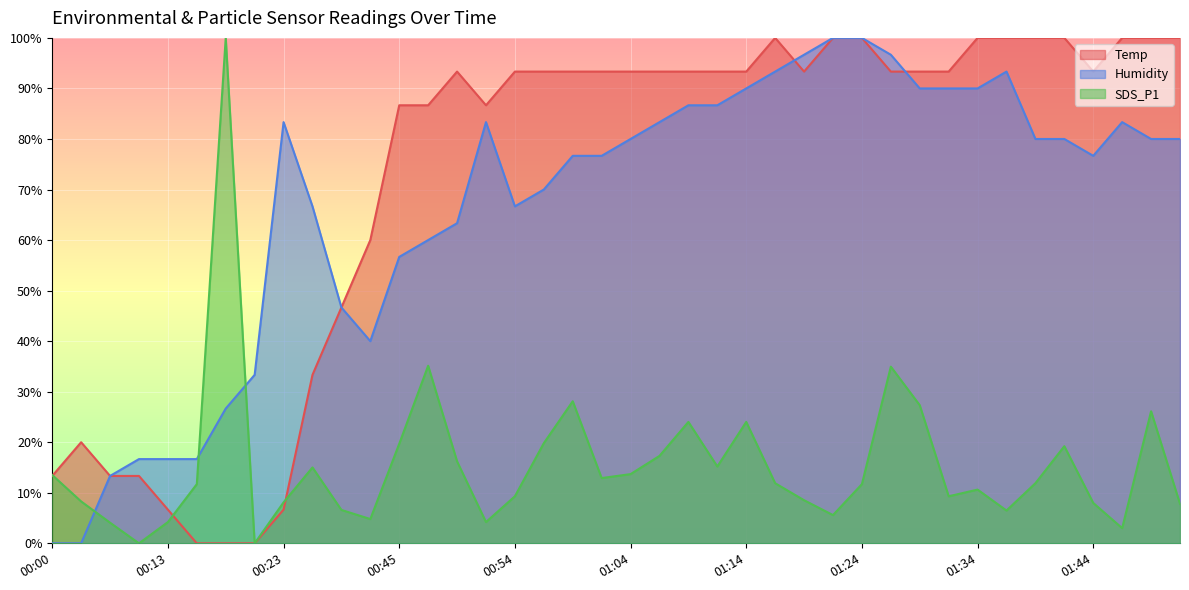

How many values in Temp are above zero?

37